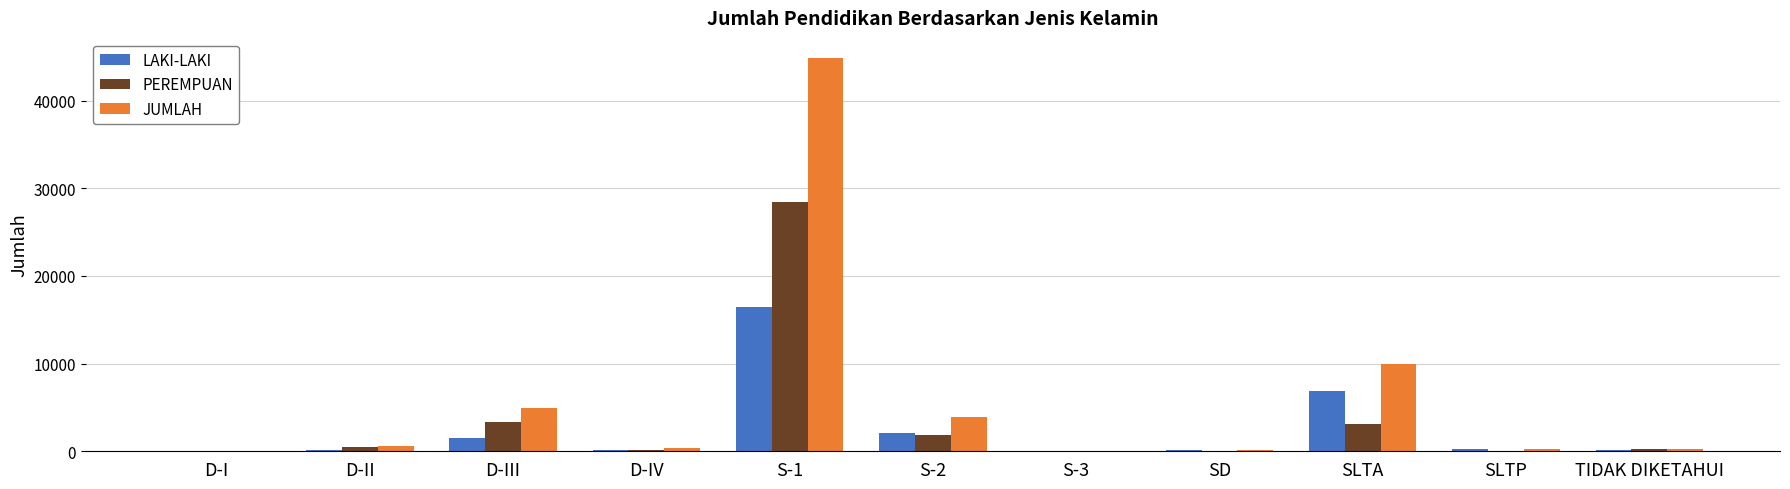

Does the chart contain stacked bars?

No